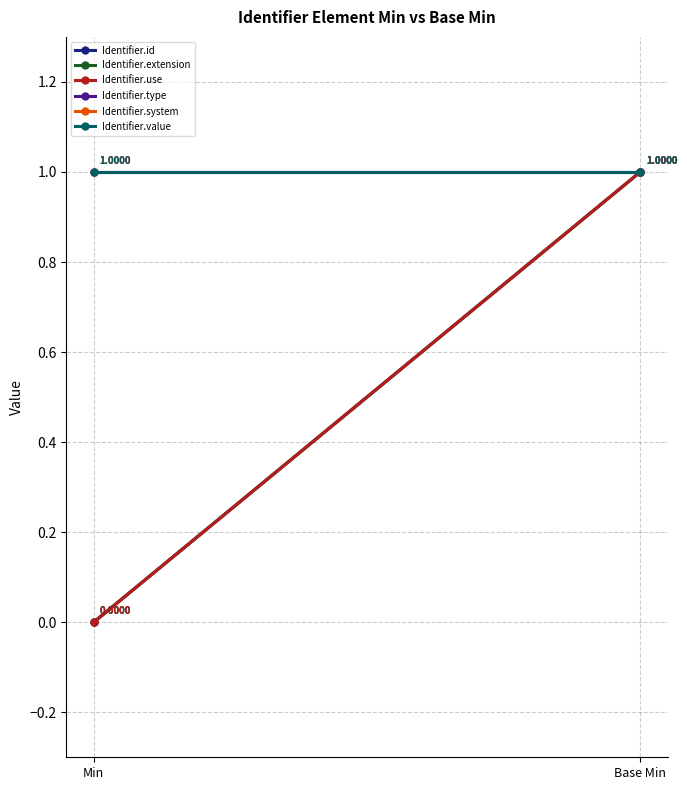

What are all the series names shown in the legend?

Identifier.id, Identifier.extension, Identifier.use, Identifier.type, Identifier.system, Identifier.value